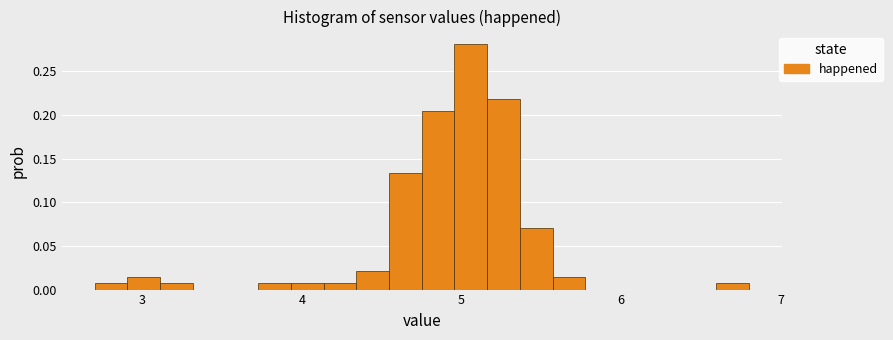

Around what value on the x-axis is the tallest bar? Give the approximate position of its centre, as read against the axis.

5.1